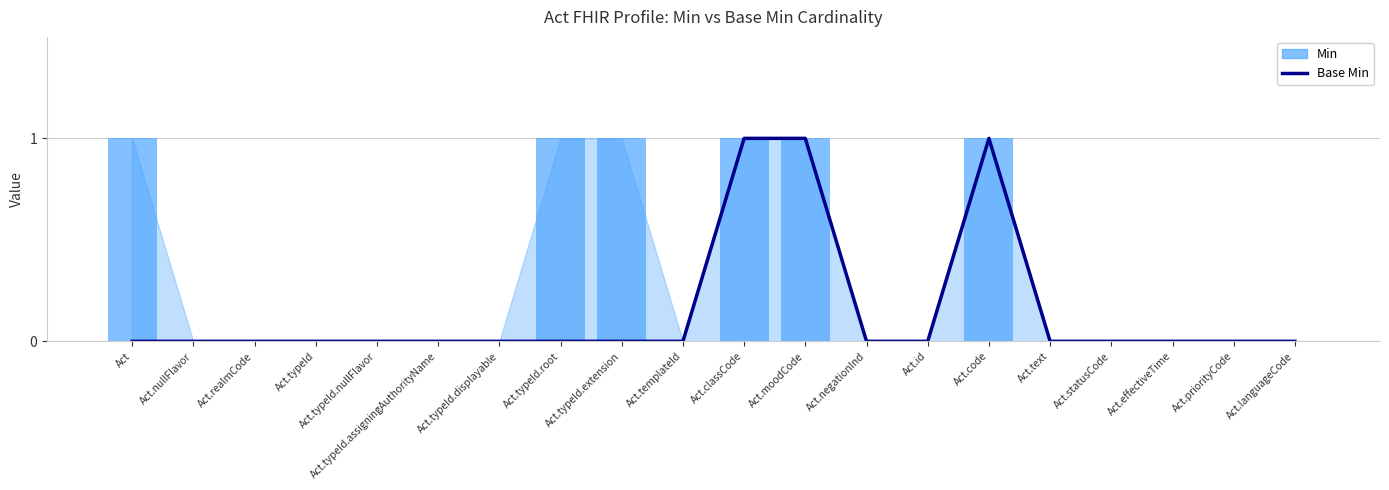

What is the sum of the Base Min values at Act.priorityCode and Act.moodCode?

1